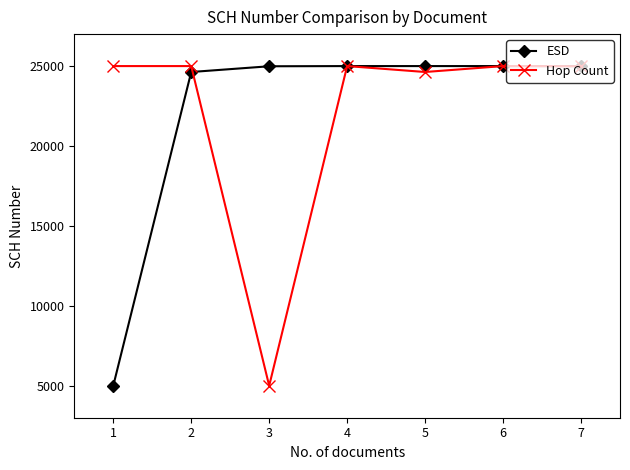

What is the spread (max minus min) of values at 3?

19988.1